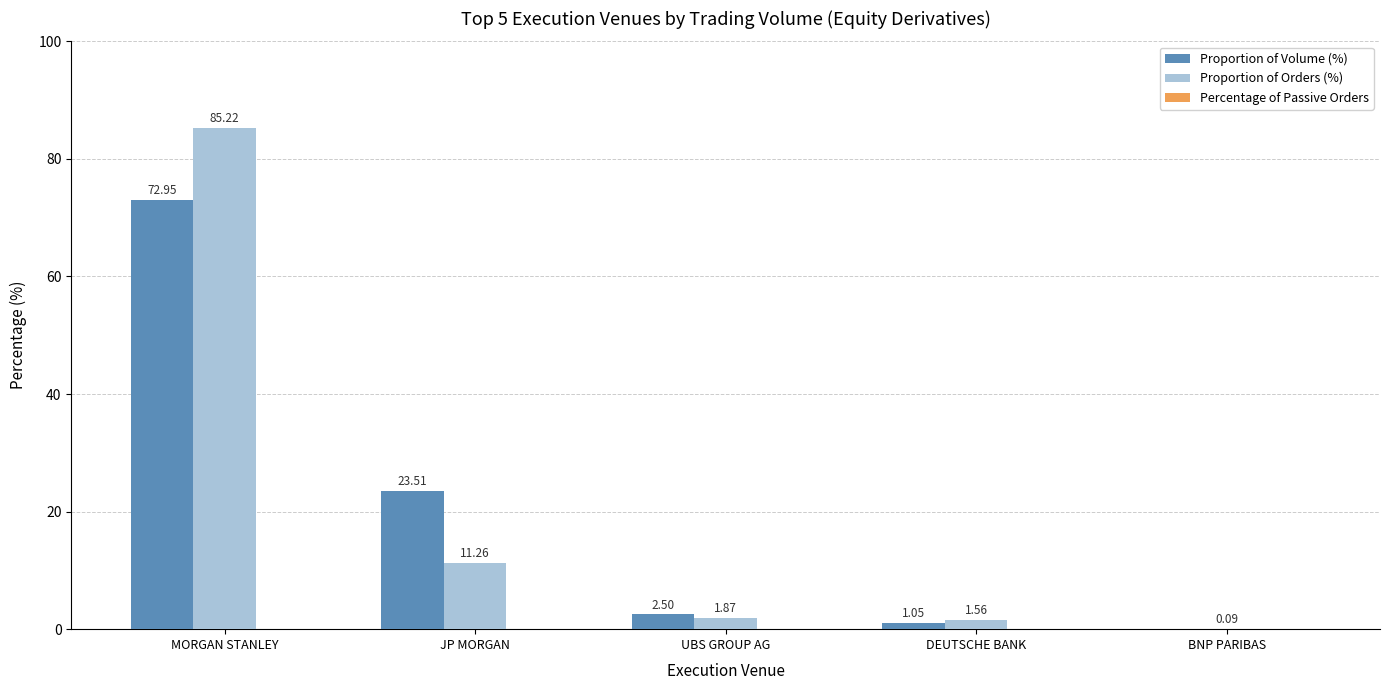

Which series has the widest spread of values?

Proportion of Orders (%)